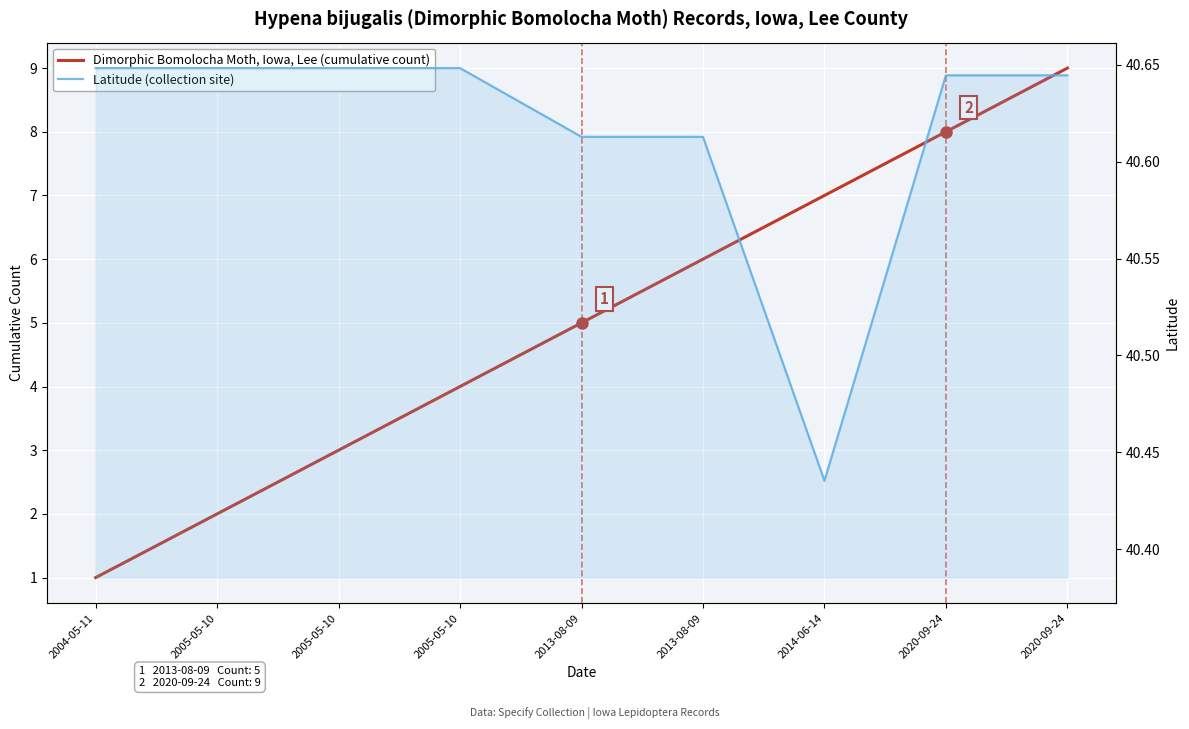

Which has a higher value, 2005-05-10 or 2005-05-10?

2005-05-10